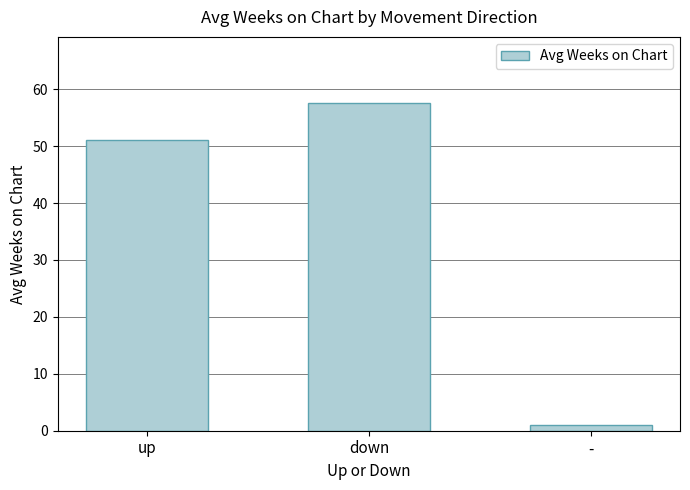

Read the value at up.

51.0